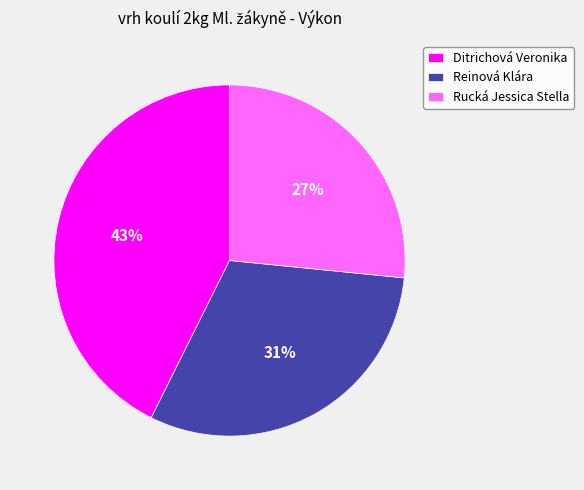

How many slices are in this pie chart?

3